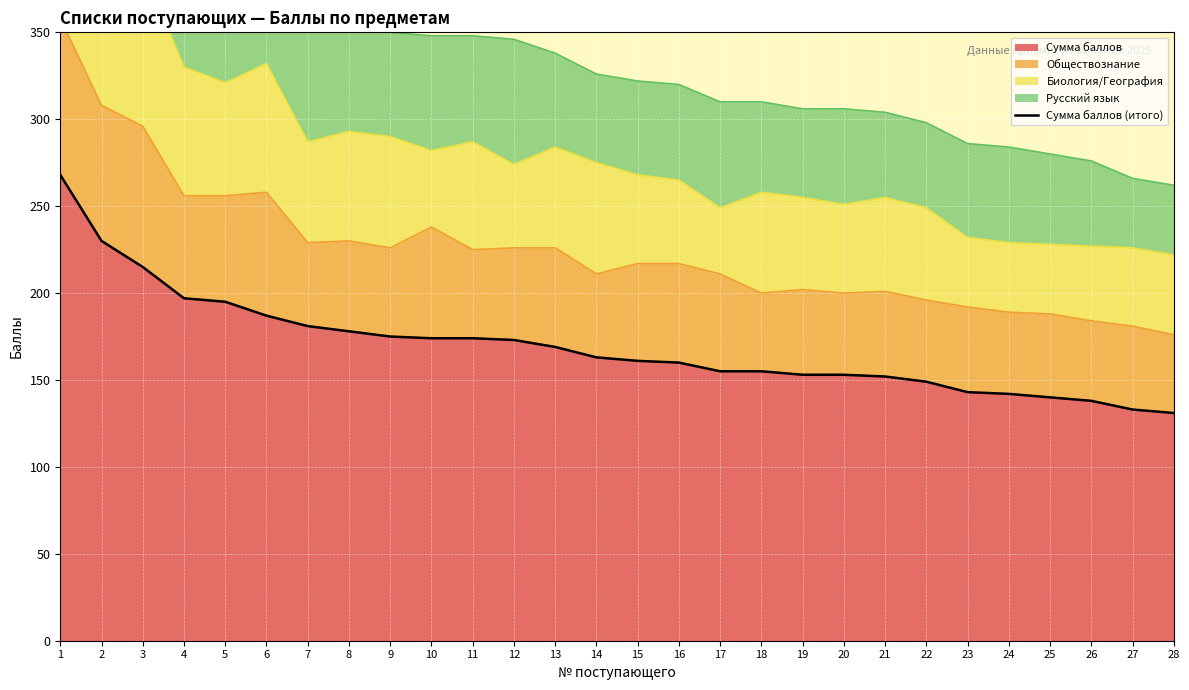

Is it true that Сумма баллов equals 138 at 26?

True